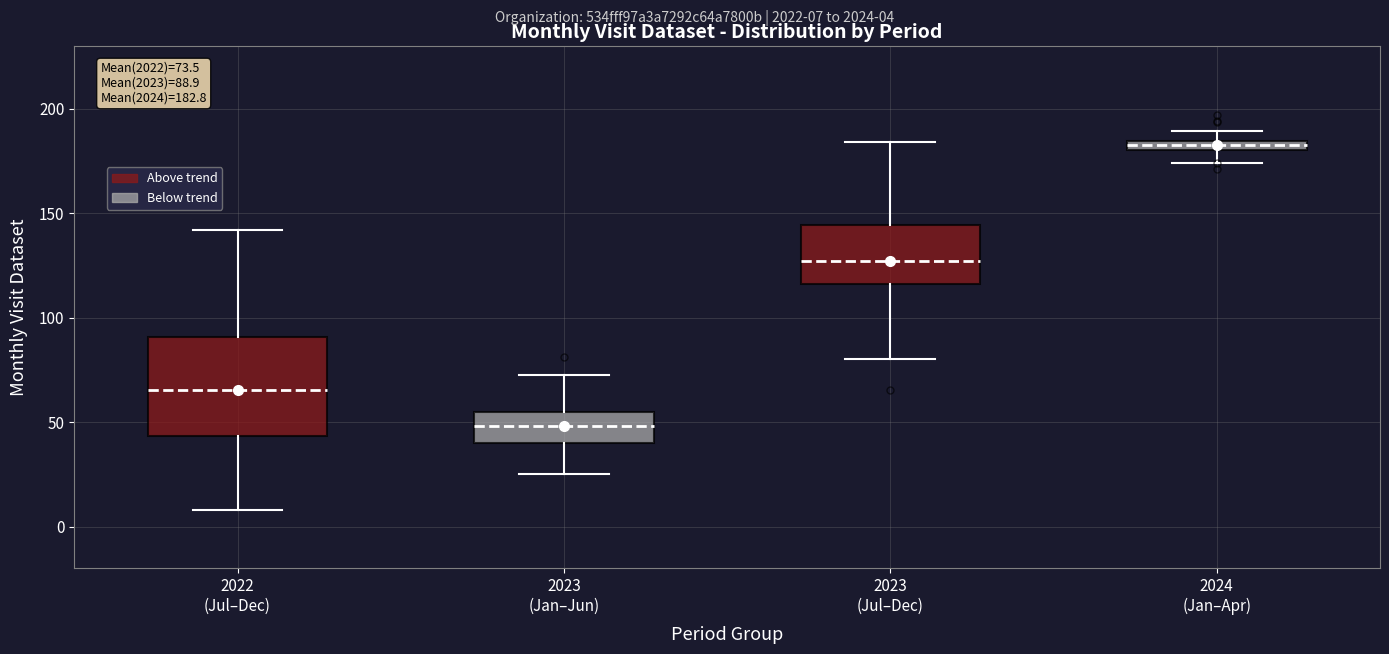

Which box has the lowest median line?

2023 (Jan–Jun)